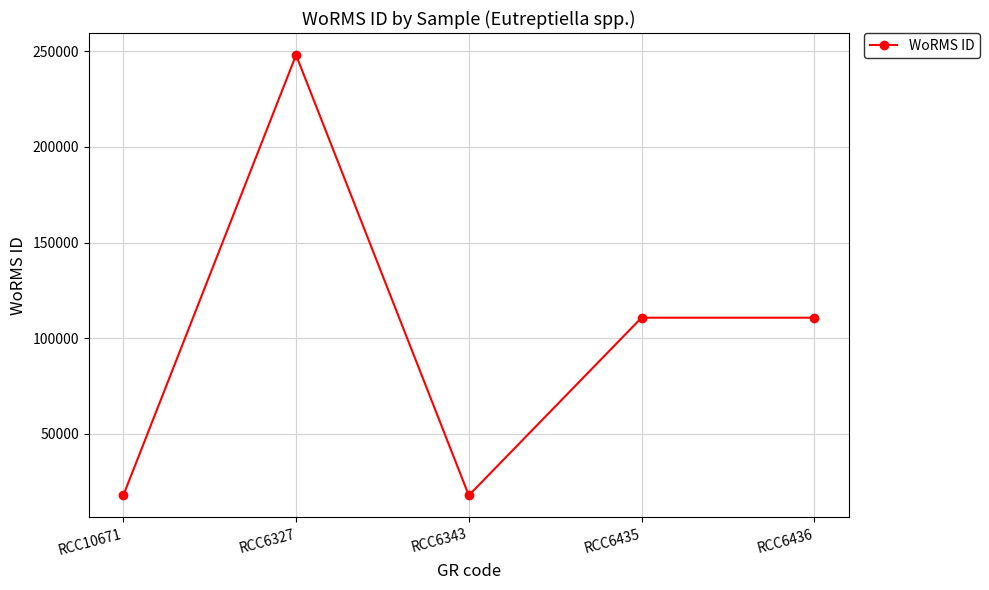

Read the value at RCC6436.

110652